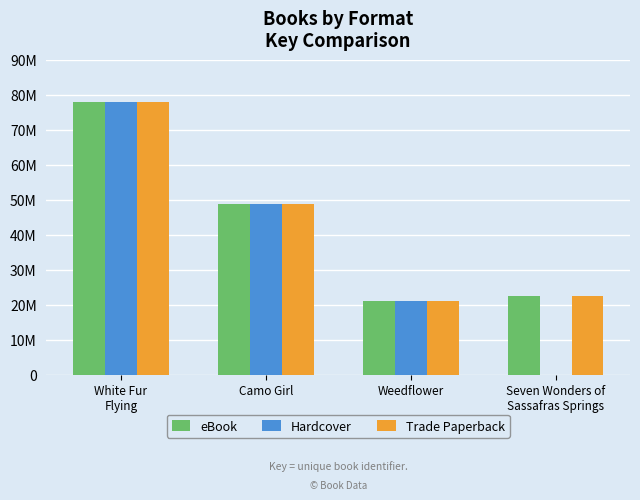

Are the bars grouped side by side (vs. stacked)?

Yes